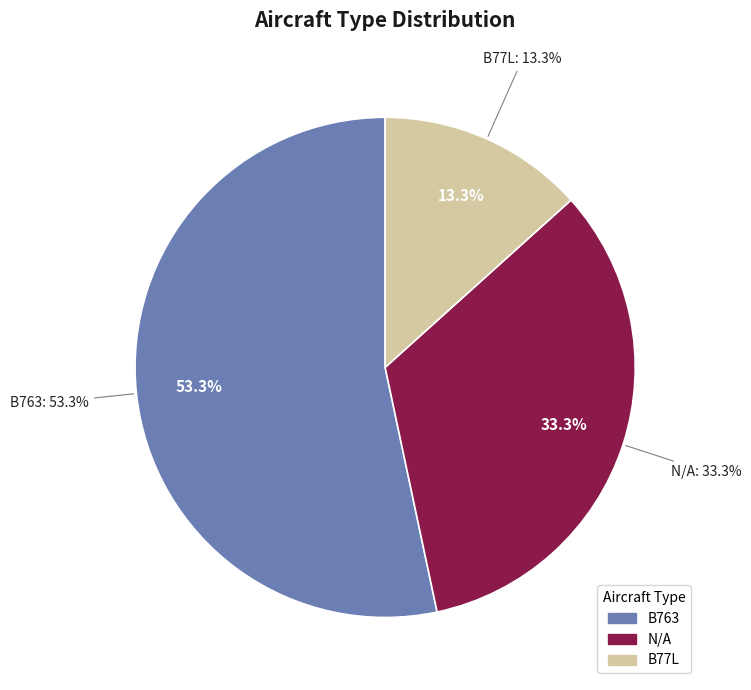

Rank the categories by value from lowest to highest.

B77L, N/A, B763